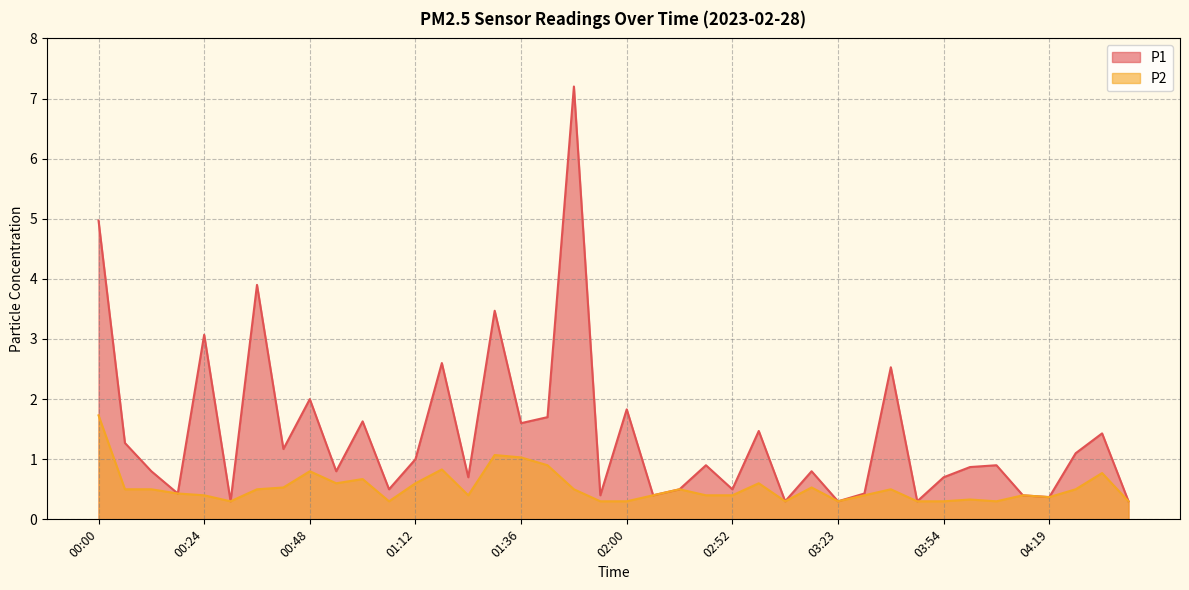

At which label does P1 reach its minimum?

00:30